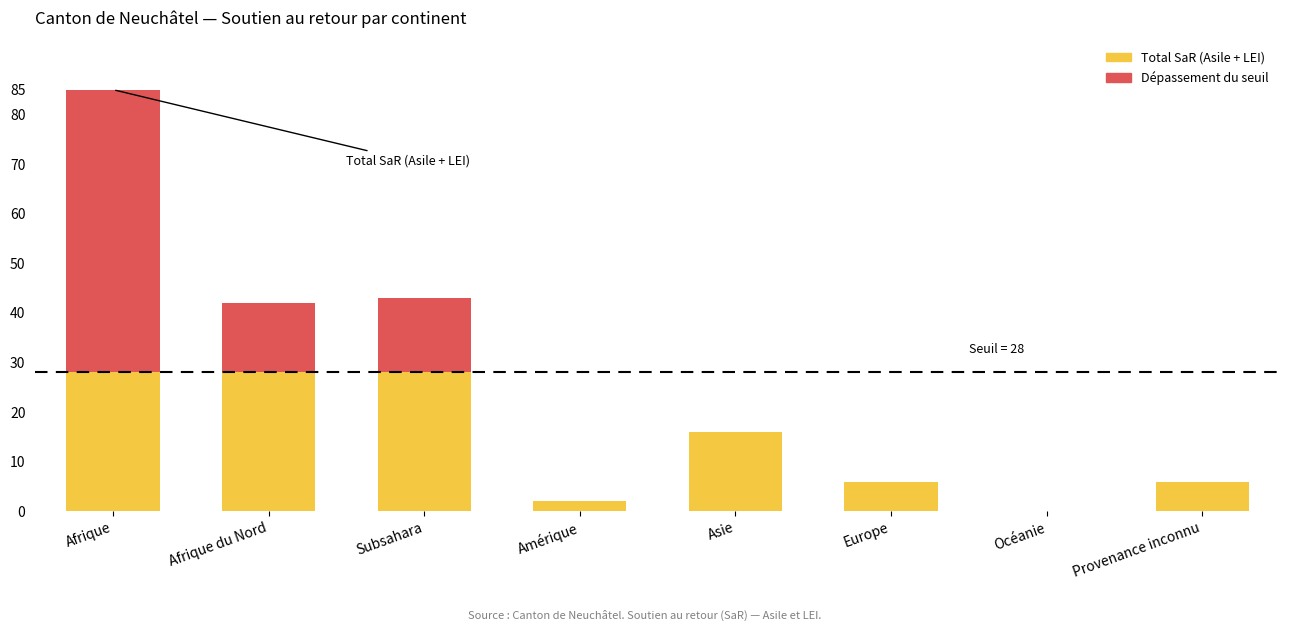

At which category is the sum across all series the highest?

Afrique